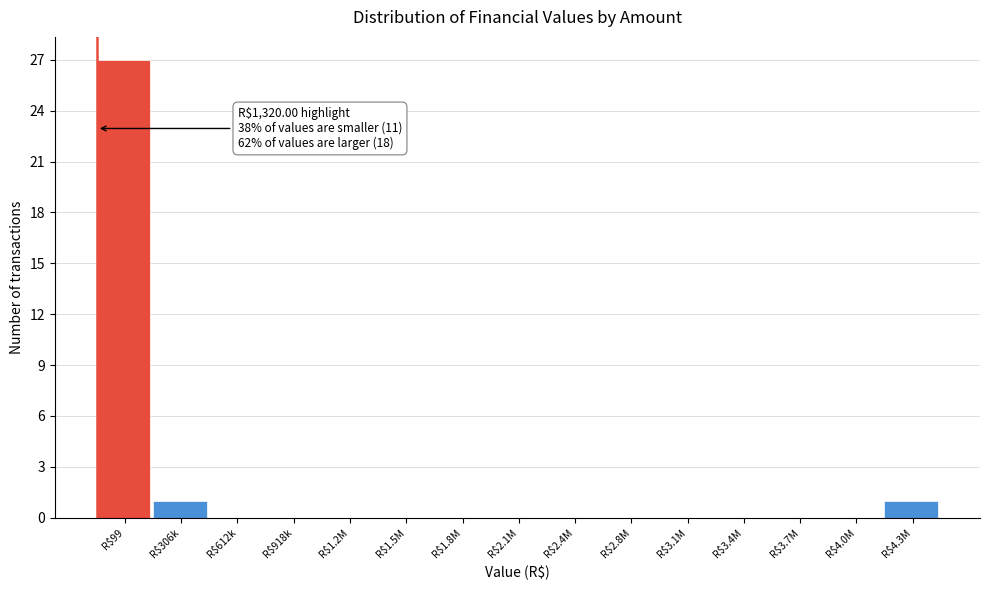

What is the greatest value displayed?

27